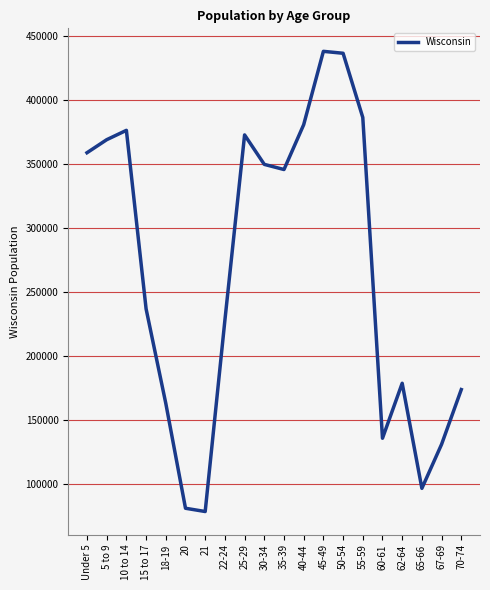

What is the difference between the values at 70-74 and 18-19?

10763